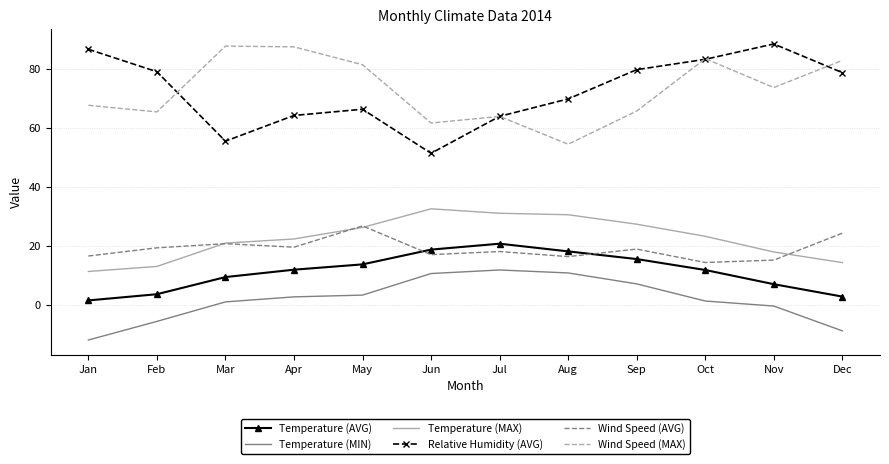

True or false: Wind Speed (AVG) and Wind Speed (MAX) intersect in this chart.

False